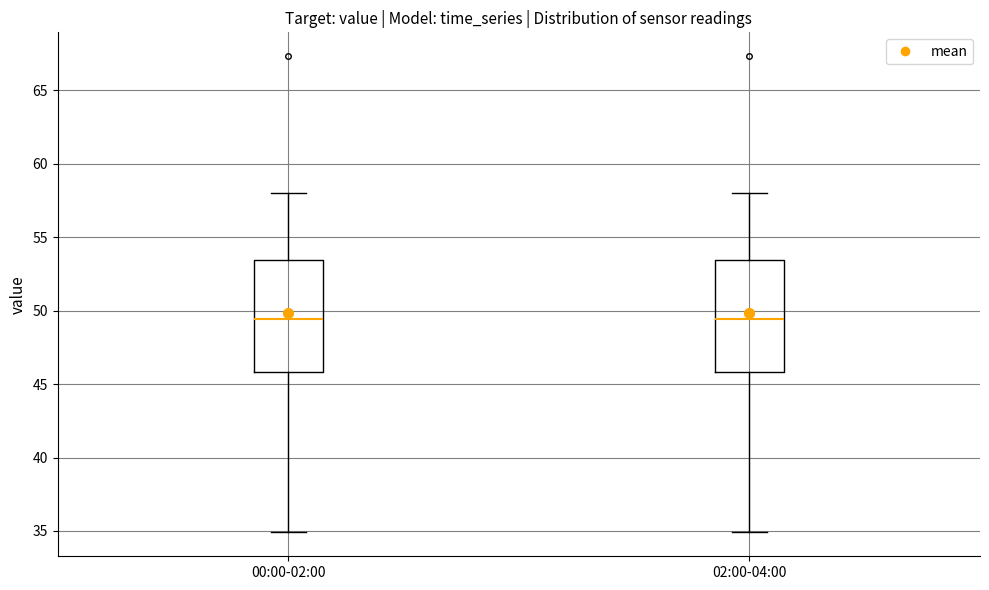

Where is the upper edge of the box for 00:00-02:00 on the y-axis? The values are not printed on the chart, so give them approximately, as read against the axis.

53.5